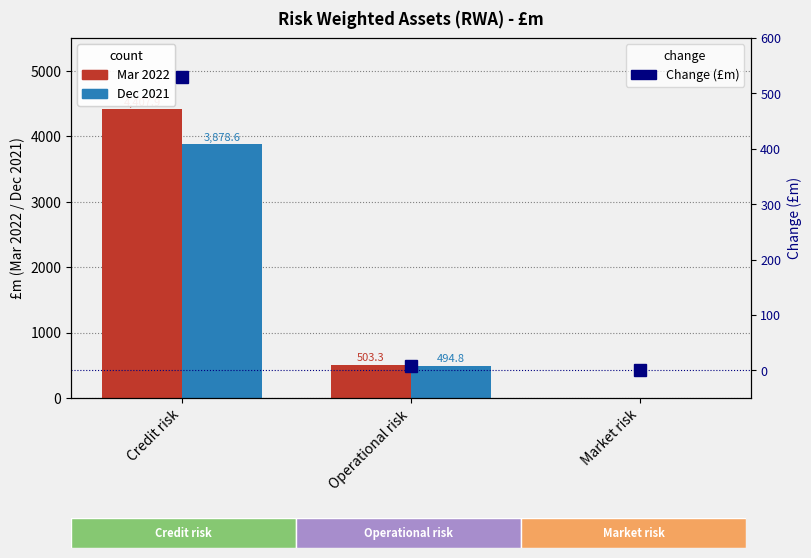

Reading left to right, what are all the values shown in this chart?

Mar 2022: 4407.9	503.3	0.0
Dec 2021: 3878.6	494.8	0.0
Change (£m): 529.3	8.5	0.0